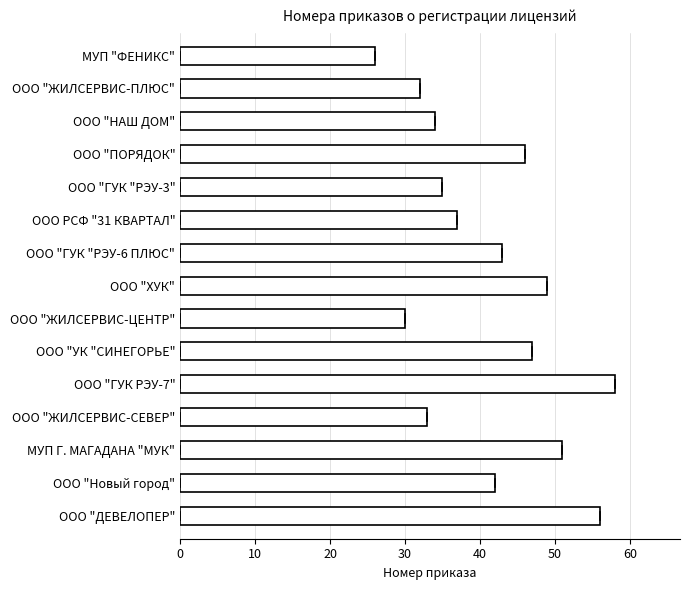

What is the change in value from ООО "ЖИЛСЕРВИС-ПЛЮС" to ООО "Новый город"?

+10